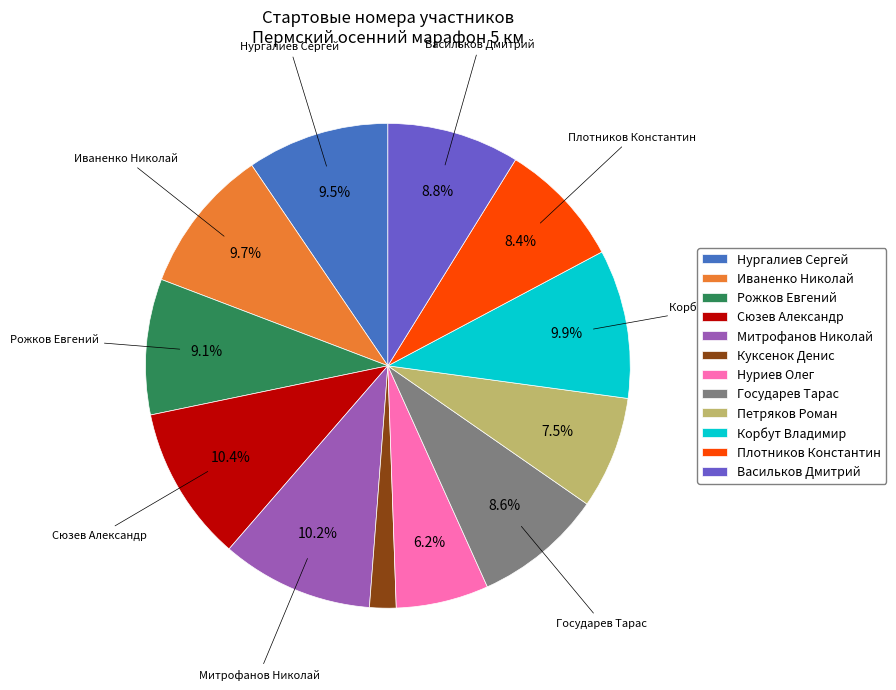

Is Рожков Евгений the majority of the pie?

No